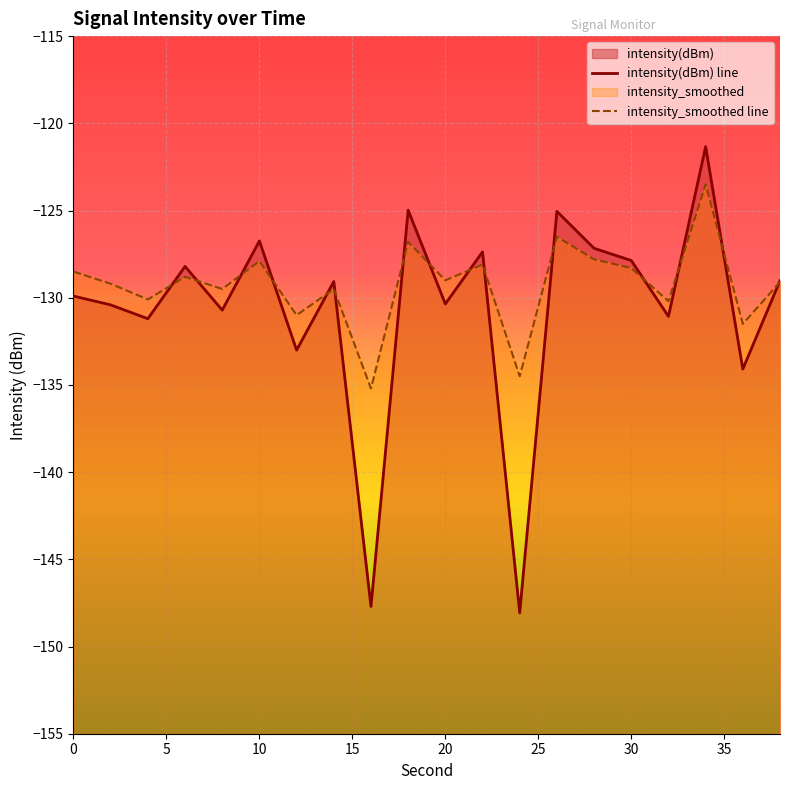

At which category does intensity_smoothed reach its first local valley?

4